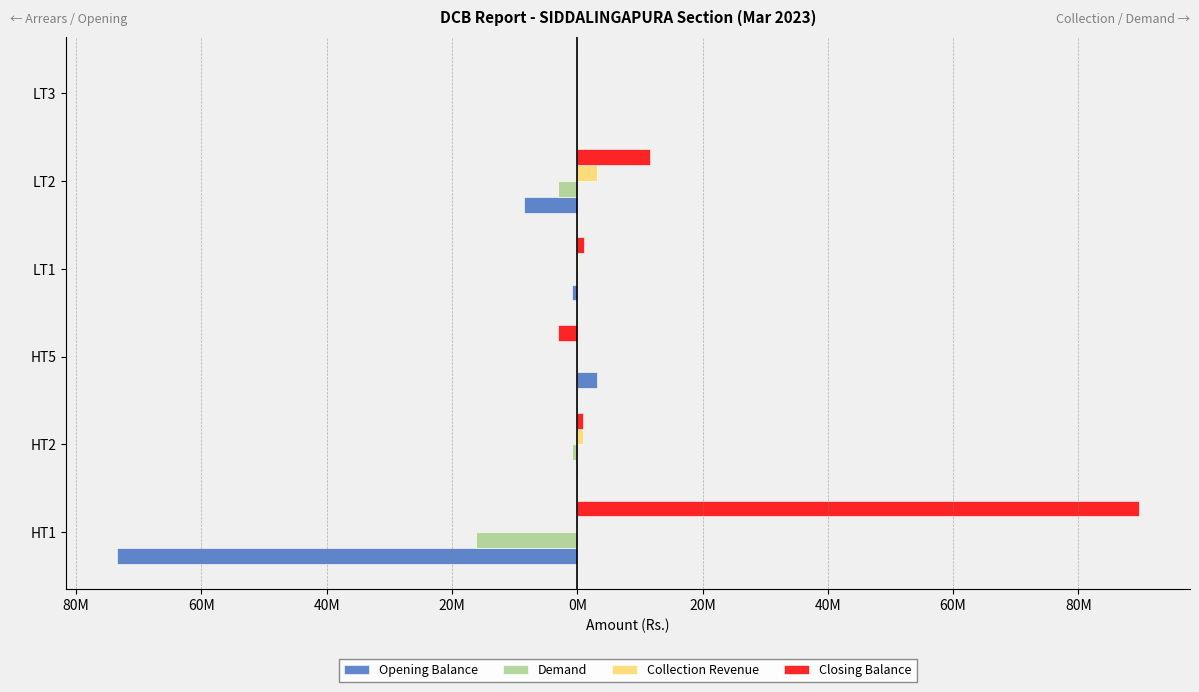

What are all the series names shown in the legend?

Opening Balance, Demand, Collection Revenue, Closing Balance